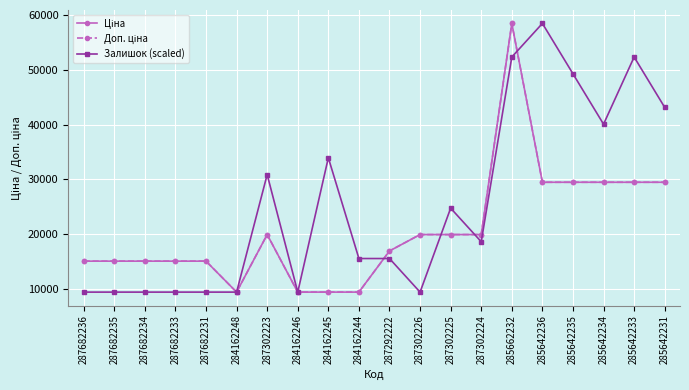

What are all the series names shown in the legend?

Ціна, Доп. ціна, Залишок (scaled)